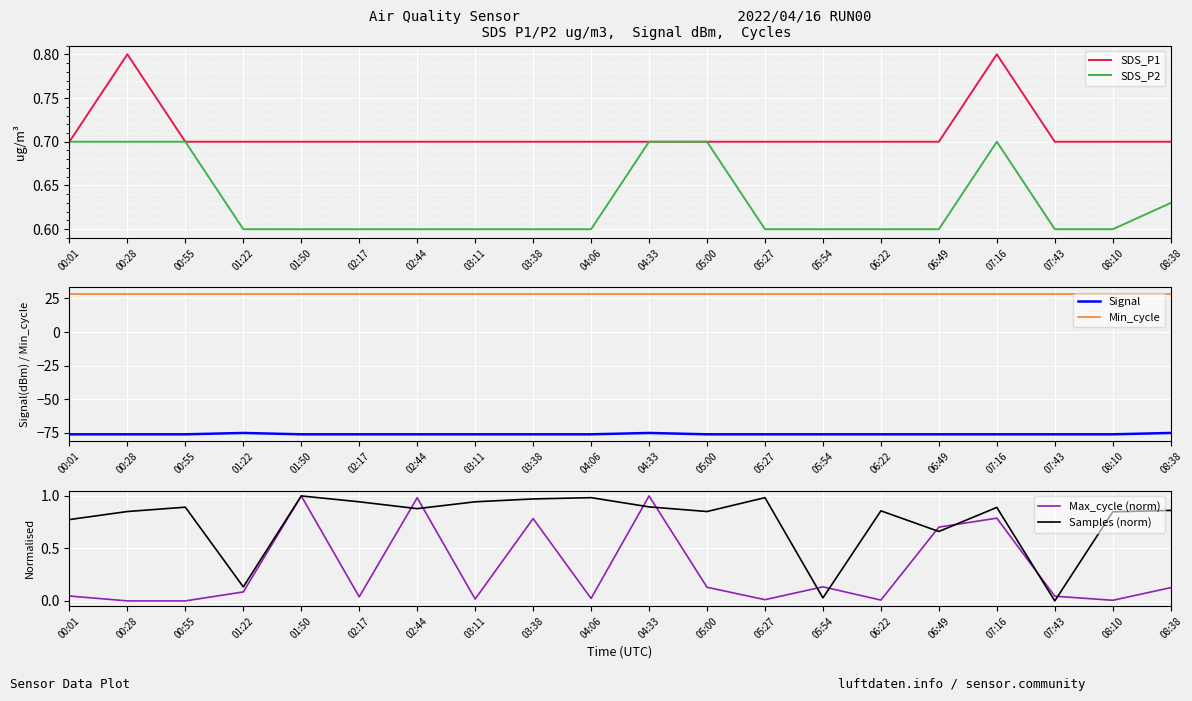

Where is the first local maximum for Max_cycle (norm)?

01:50